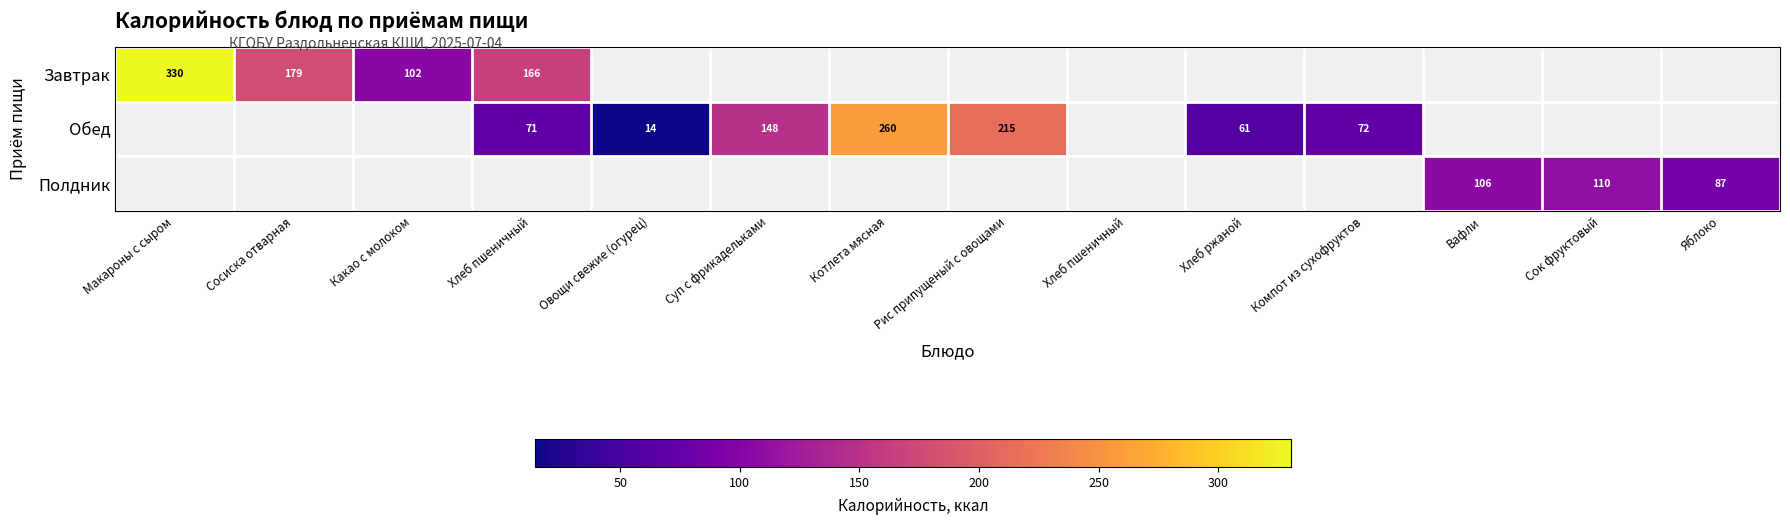

What is the highest value of the Завтрак series?

330.4